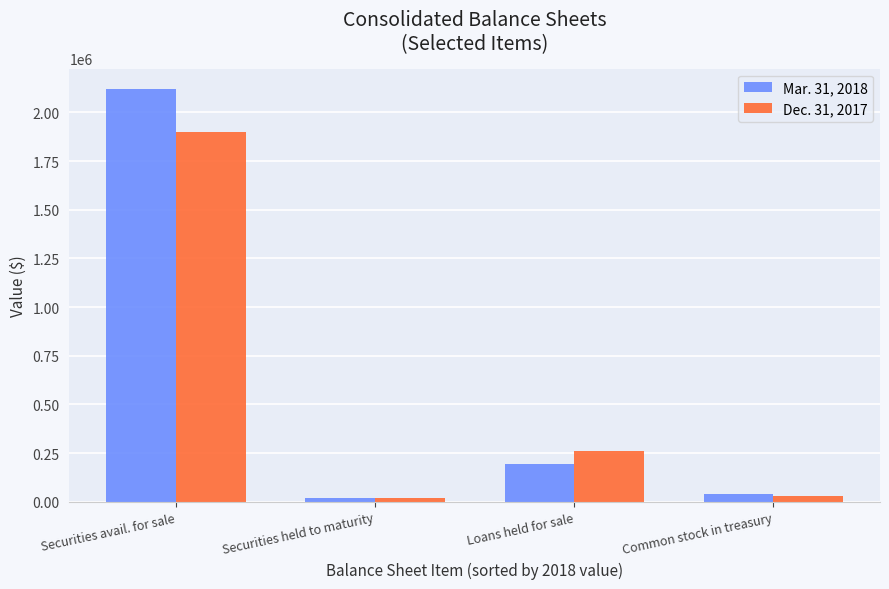

Which series has the largest total across all categories?

Mar. 31, 2018